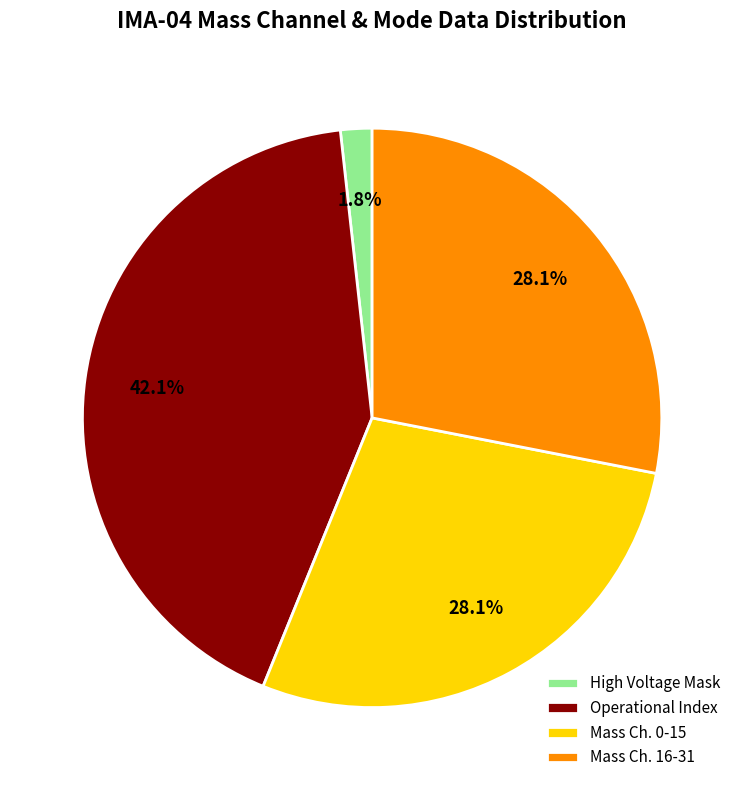

Do Operational Index and Mass Ch. 16-31 together represent more than half of the pie?

Yes